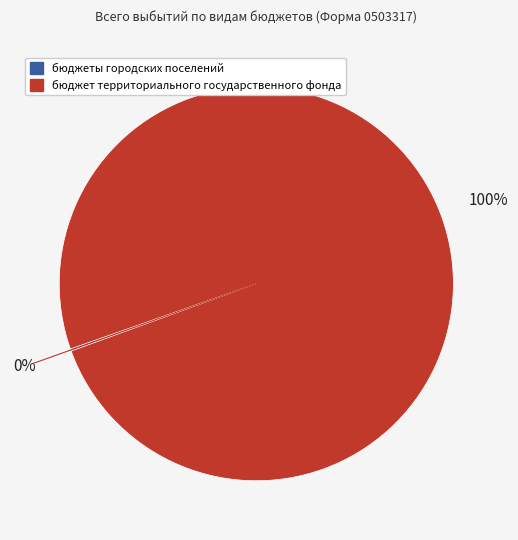

Is it true that бюджет территориального государственного фонда is 92% of the pie?

False